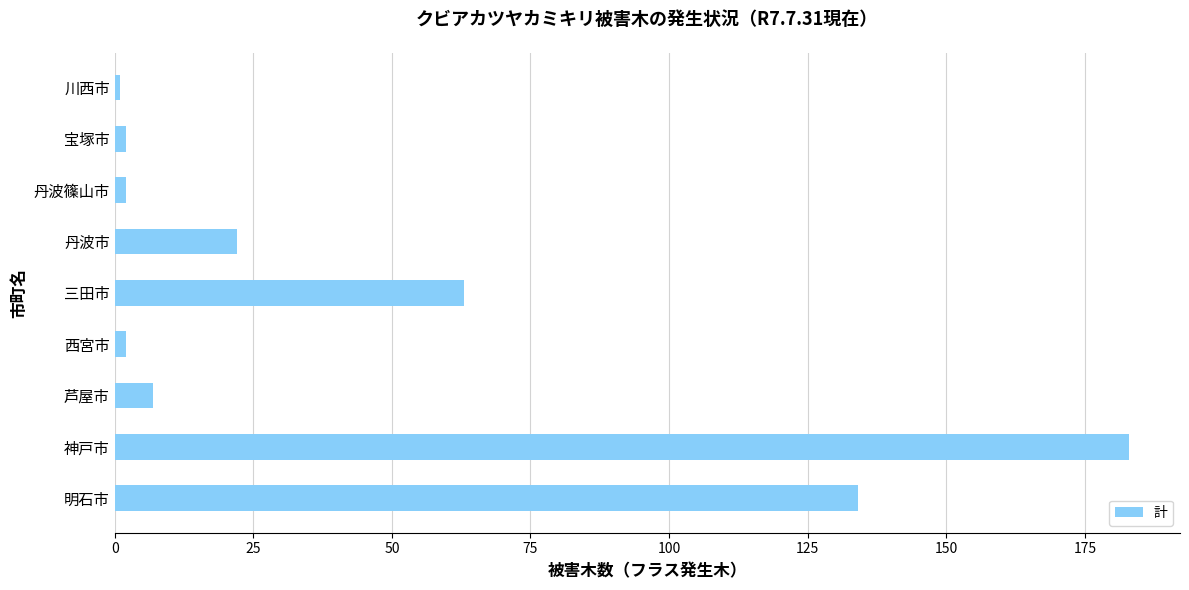

The chart shows a value of 183 at 神戸市. True or false?

True